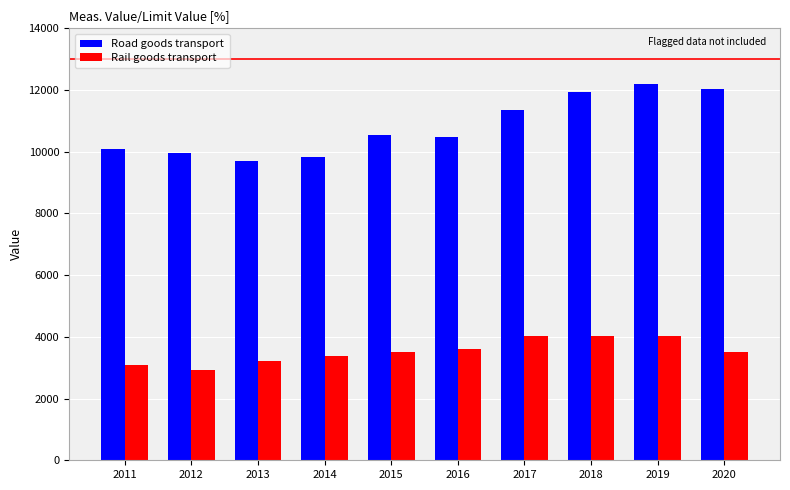

True or false: Road goods transport has a value of 11341.4 at 2017.

True